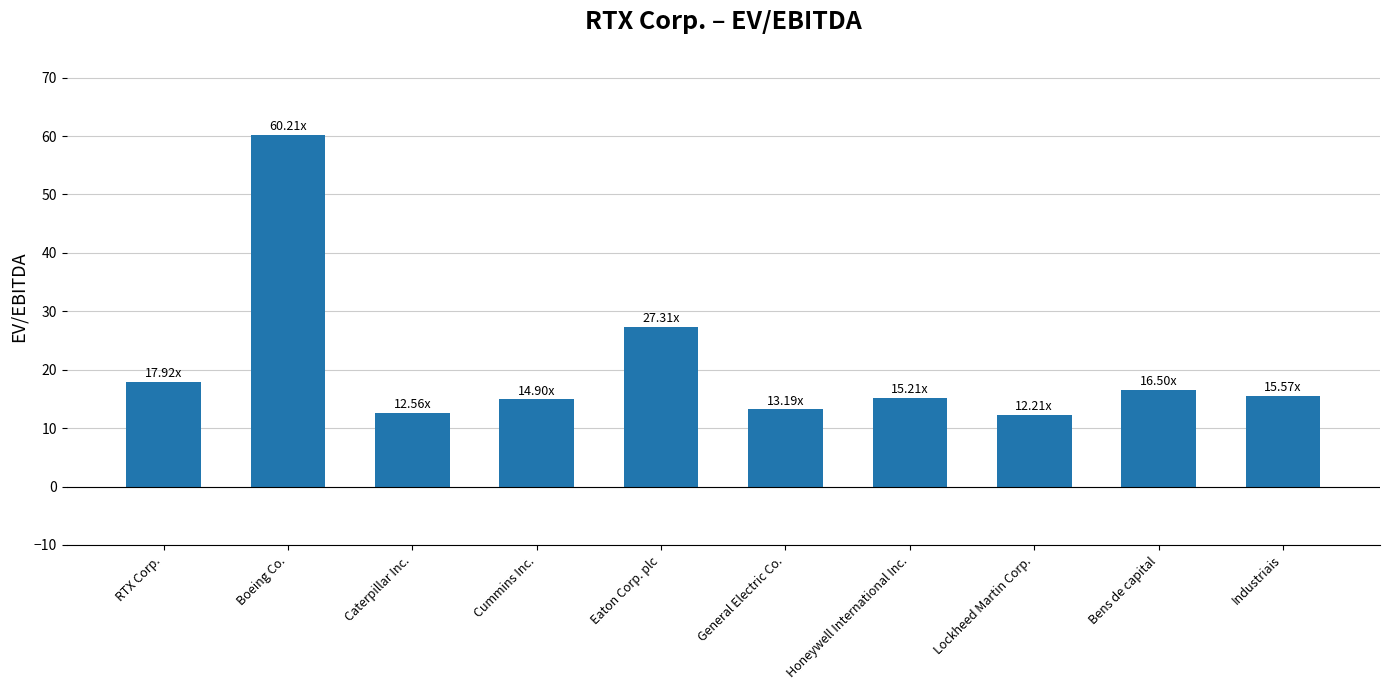

Approximately how many times larger is the value at Bens de capital compared to Cummins Inc.?

1.1